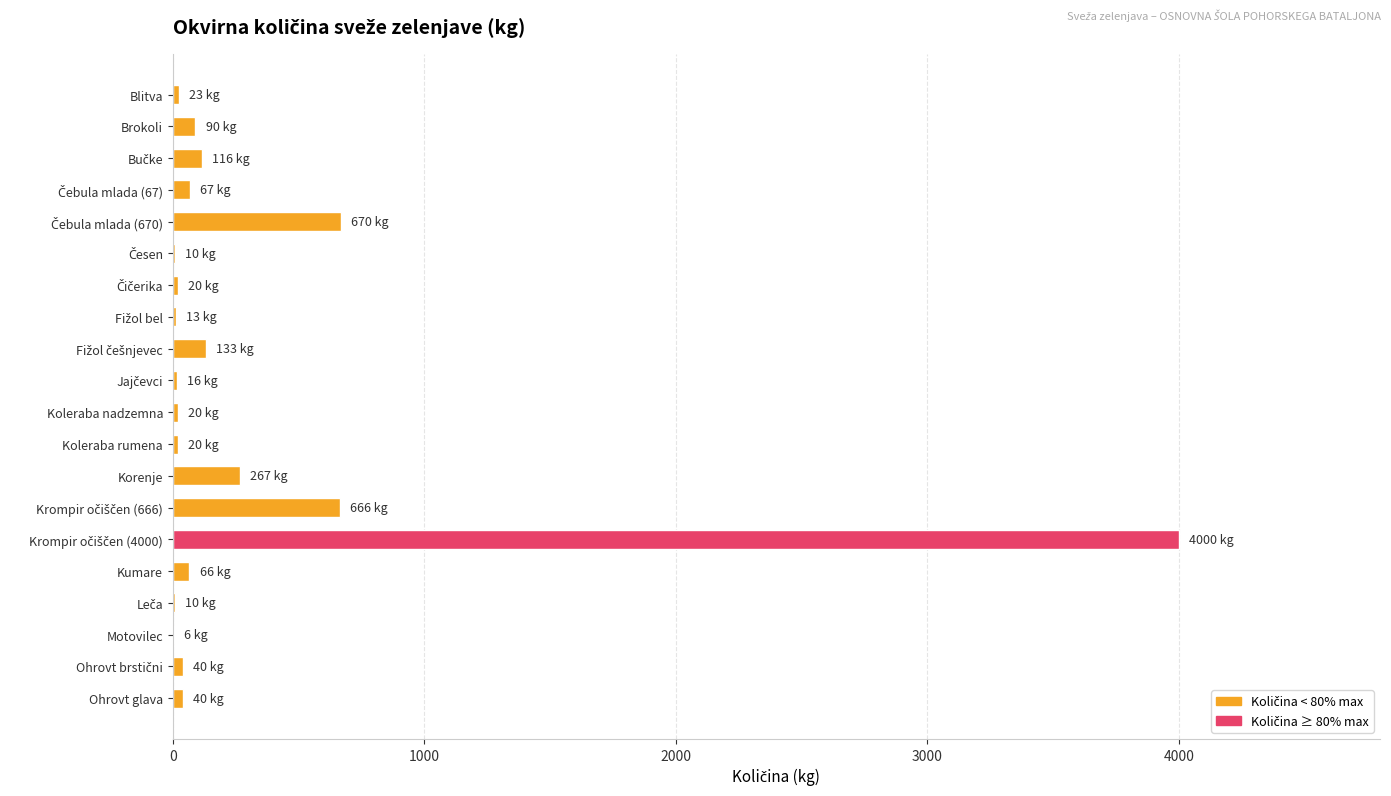

What is the sum of all values?

6293